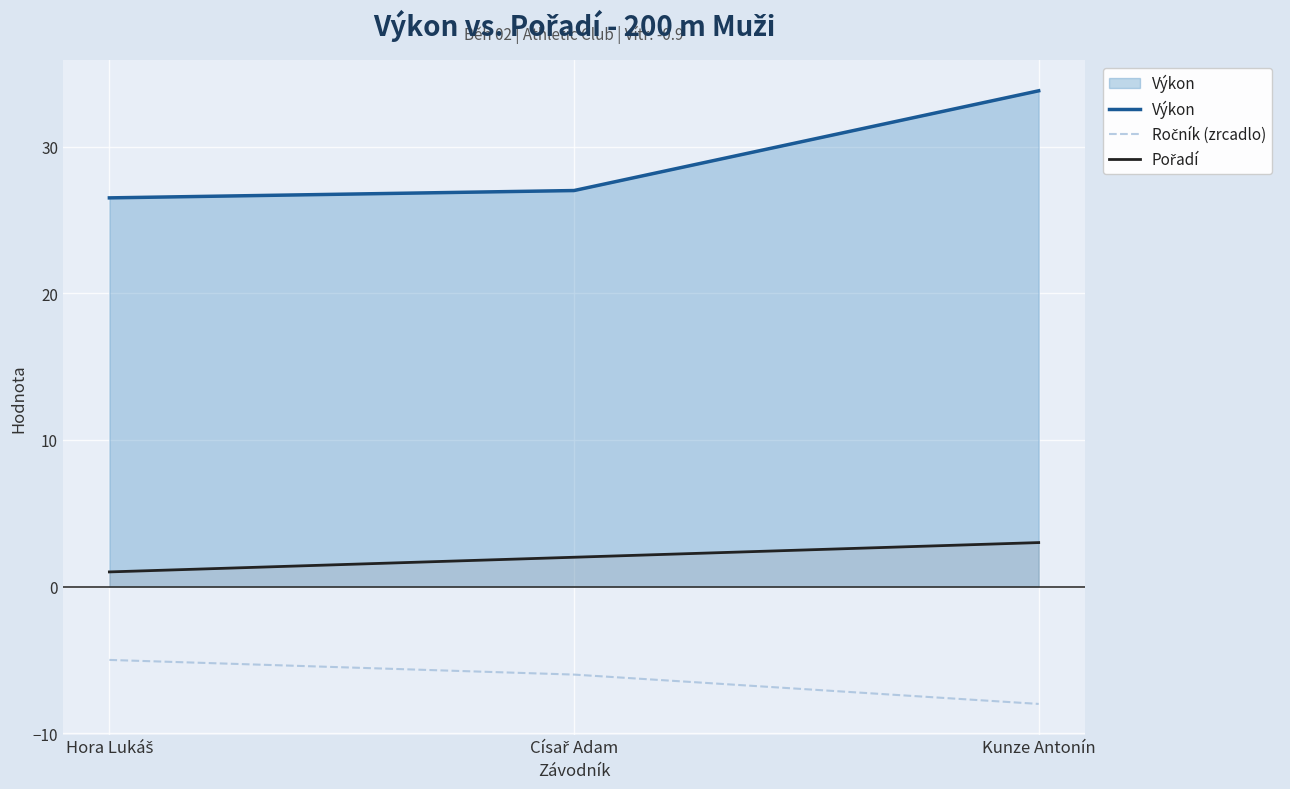

What is the average value of the Výkon series?

29.1